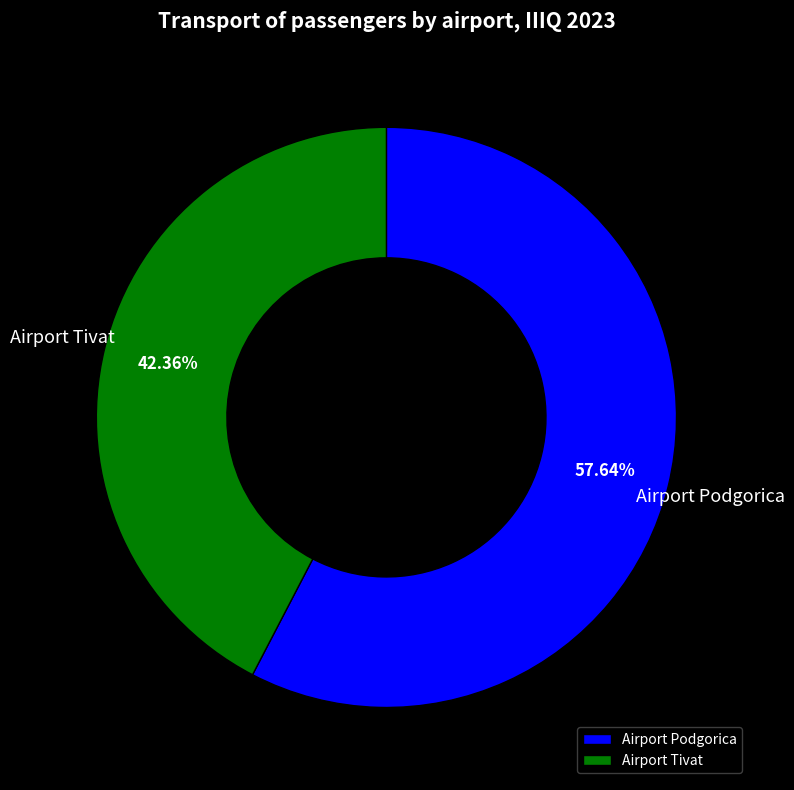

Rank the categories by value from lowest to highest.

Airport Tivat, Airport Podgorica